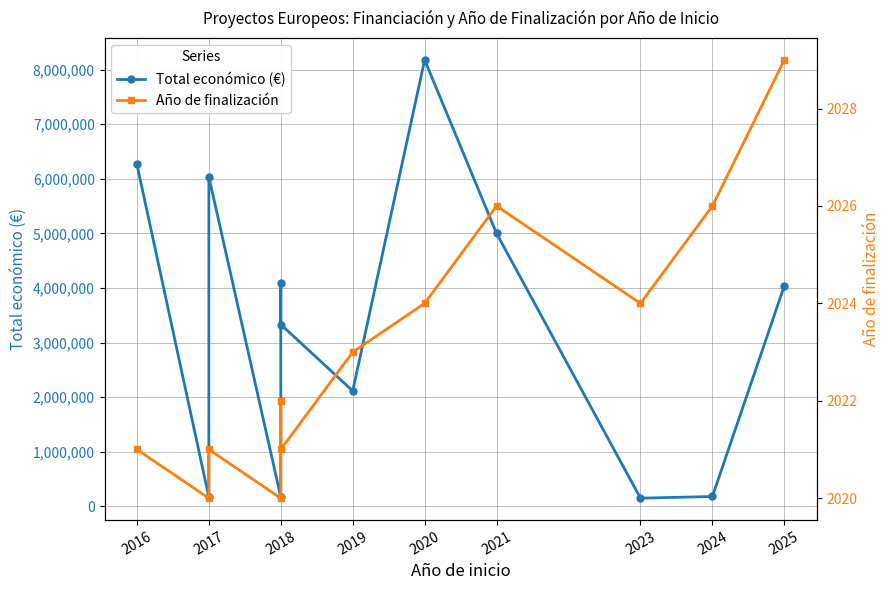

Rank the series at 2021 from lowest to highest value.

Año de finalización, Total económico (€)